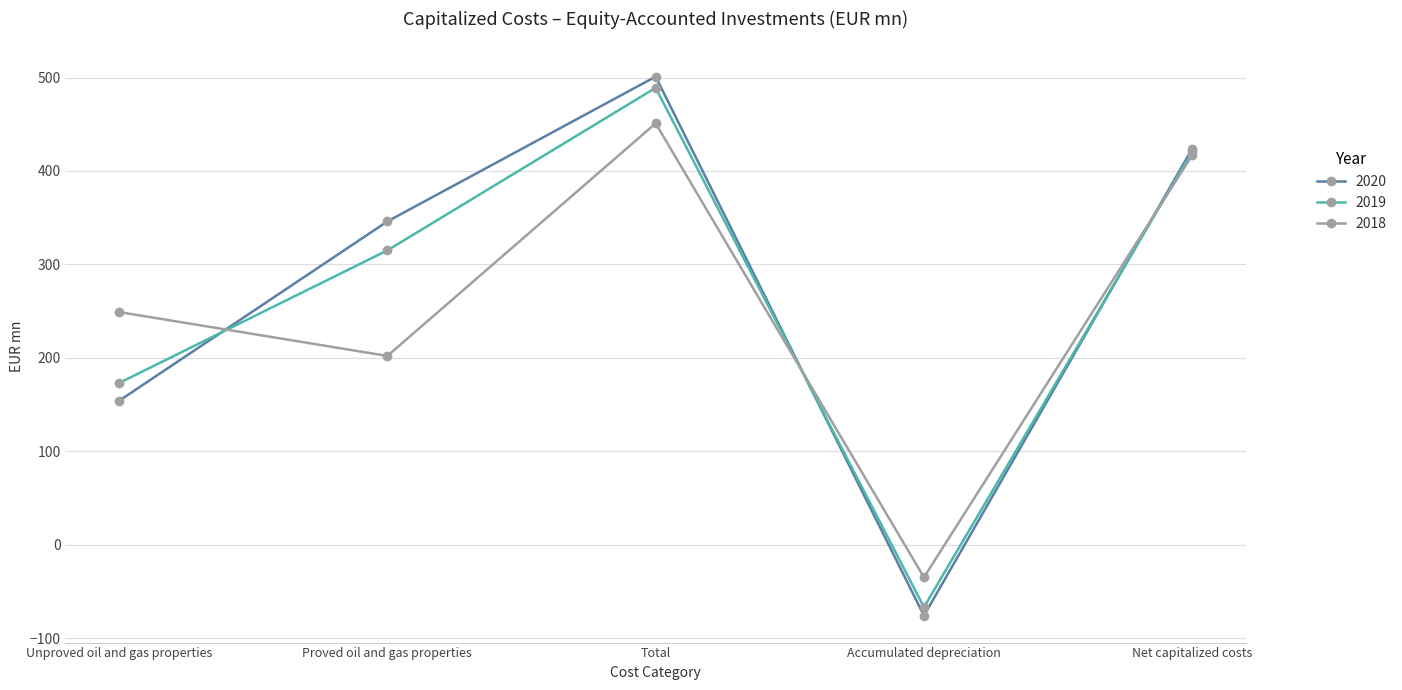

Is this an area chart (filled region under the line)?

No